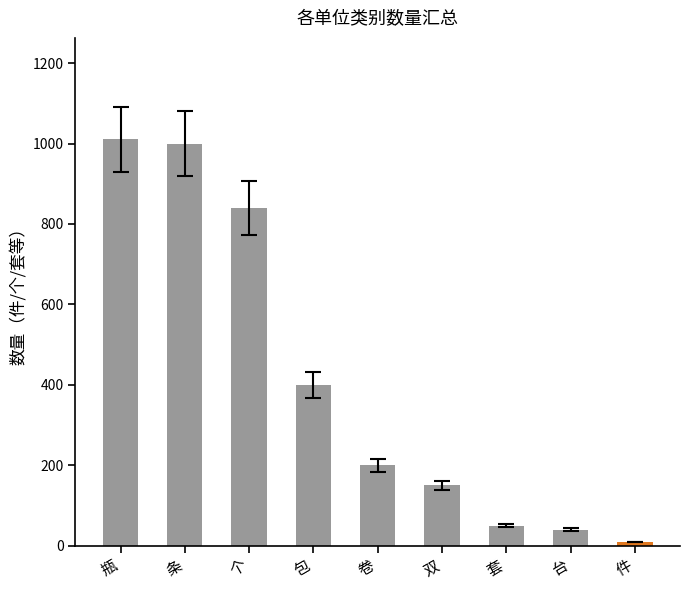

What is the difference between the values at 双 and 瓶?

860